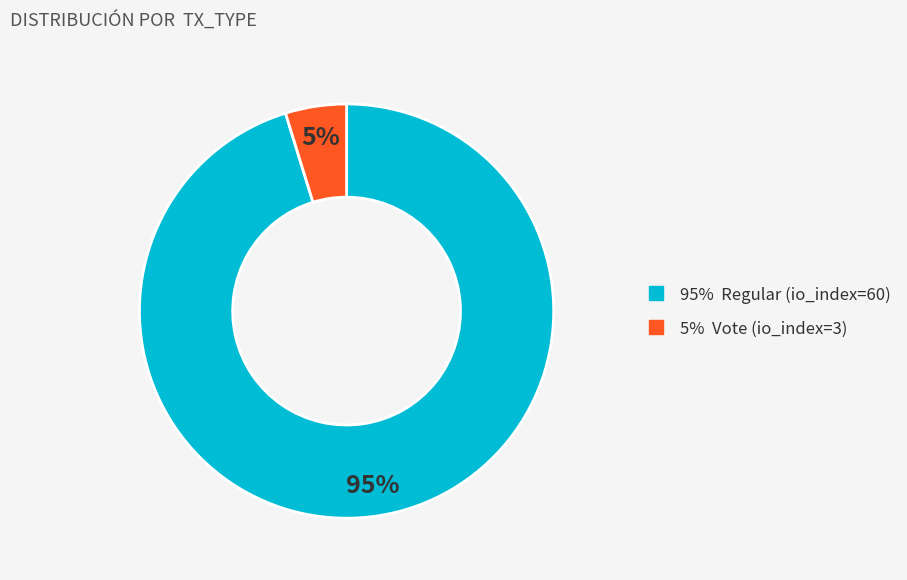

To the nearest percent, what is the difference between the largest and smallest slice percentages?

90%